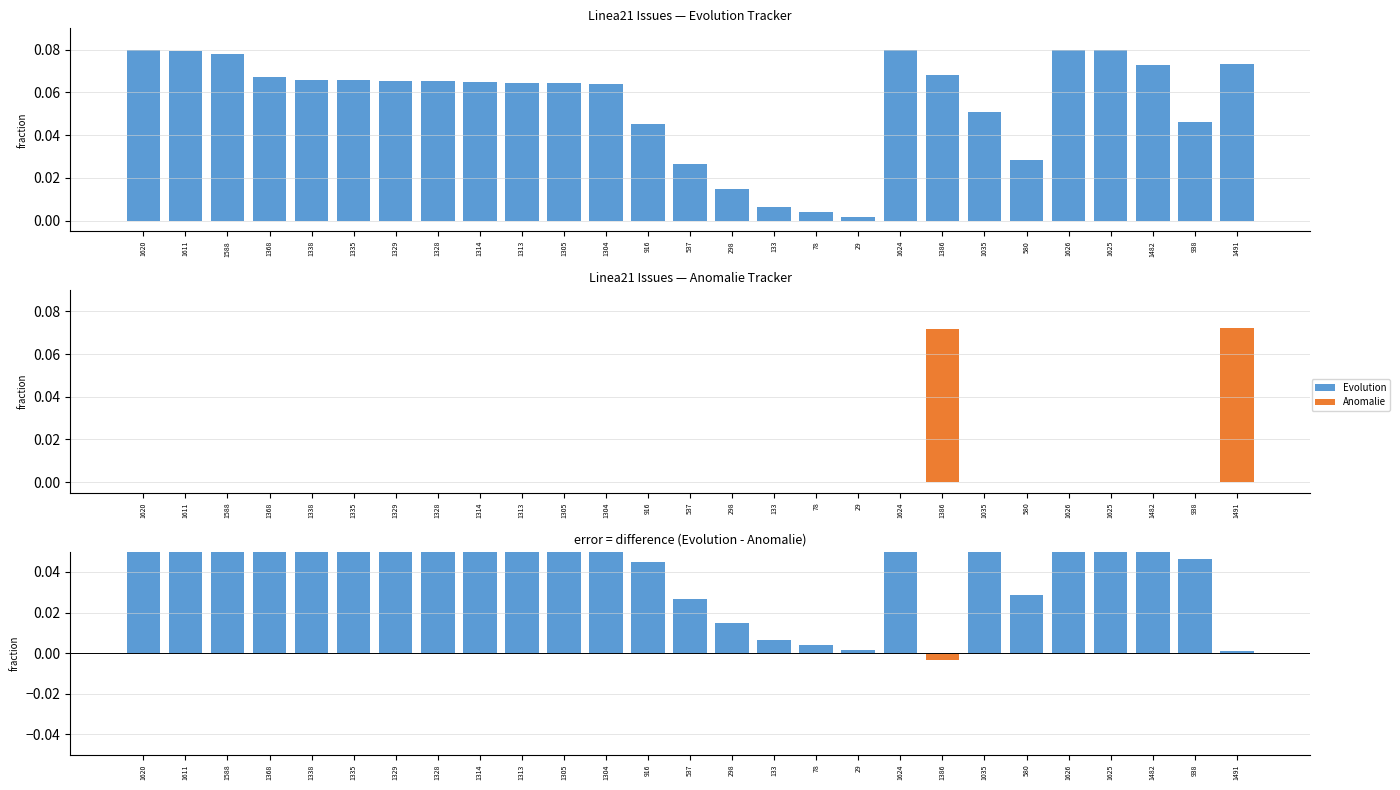

What is the difference between the maximum and minimum values in the Evolution series?

0.1